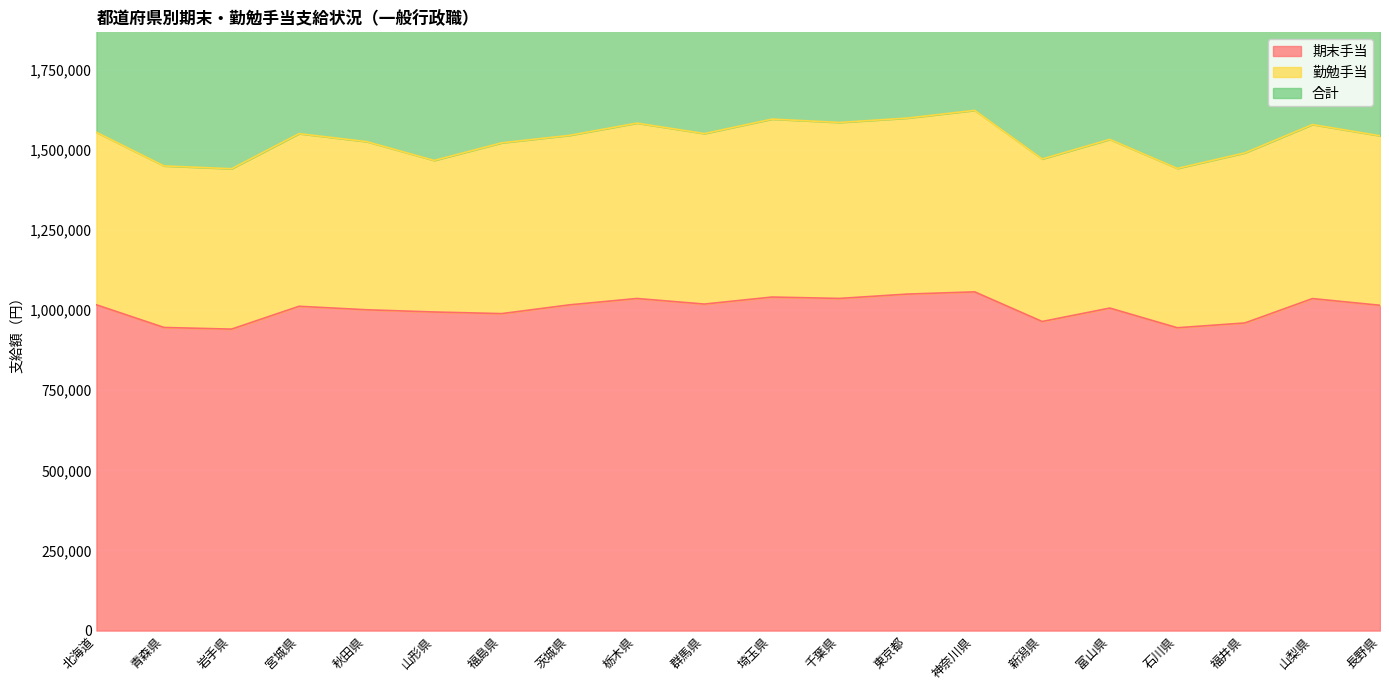

Does the chart display data point markers on the line(s)?

No